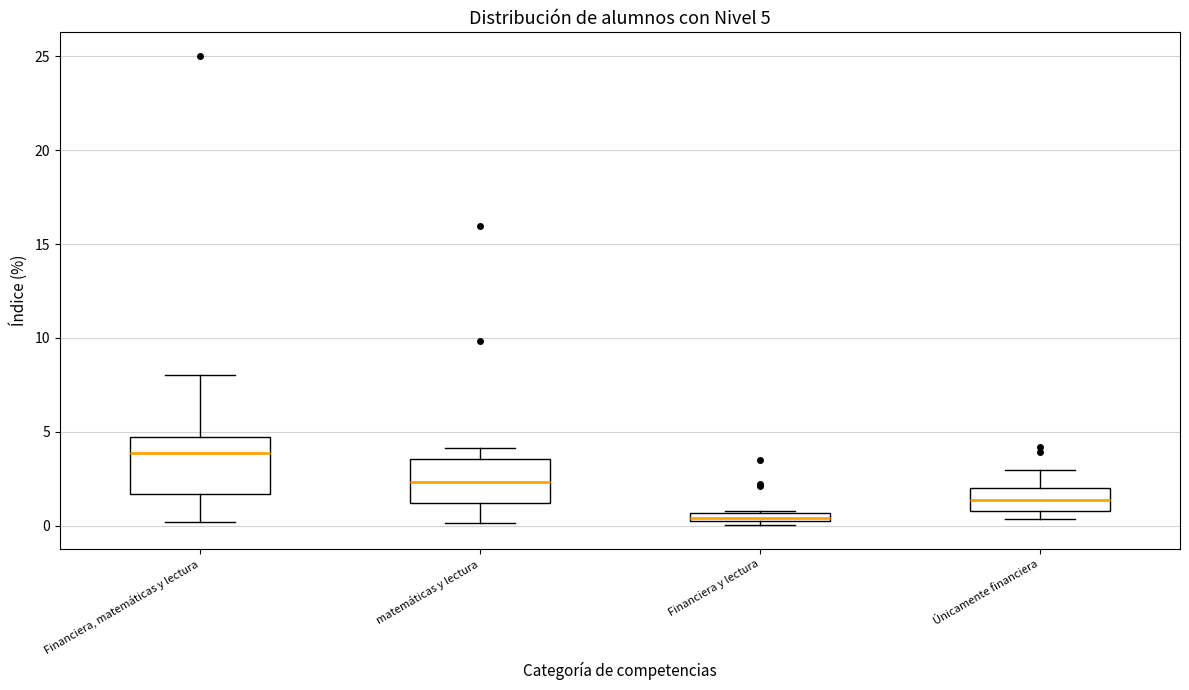

Comparing the boxes themselves (not the whiskers), which one is the tallest?

Financiera, matemáticas y lectura